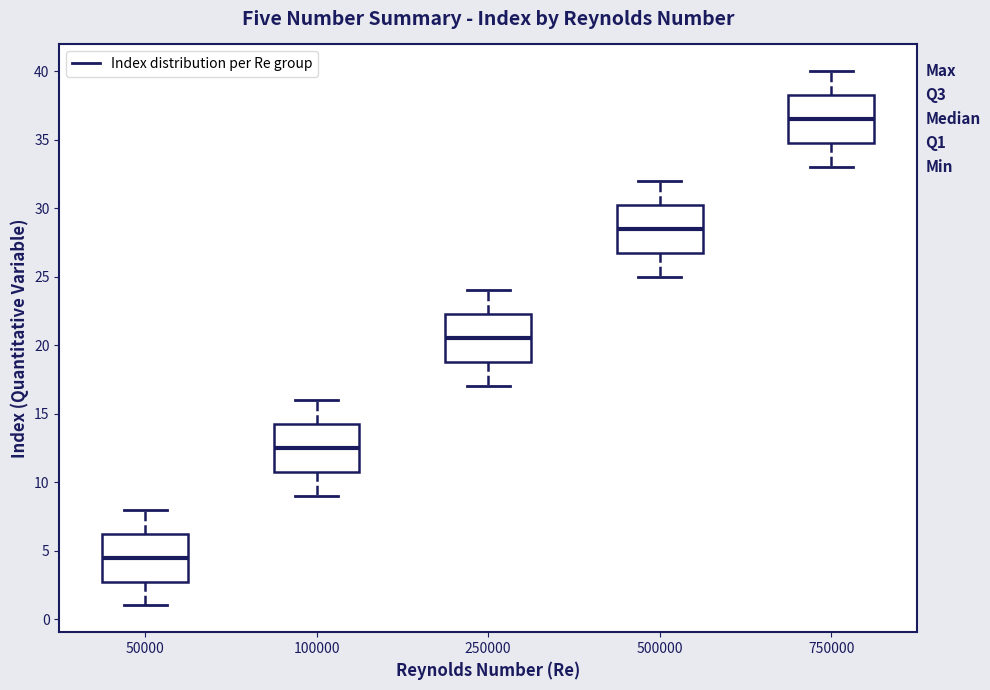

Which box has the highest median line?

750000